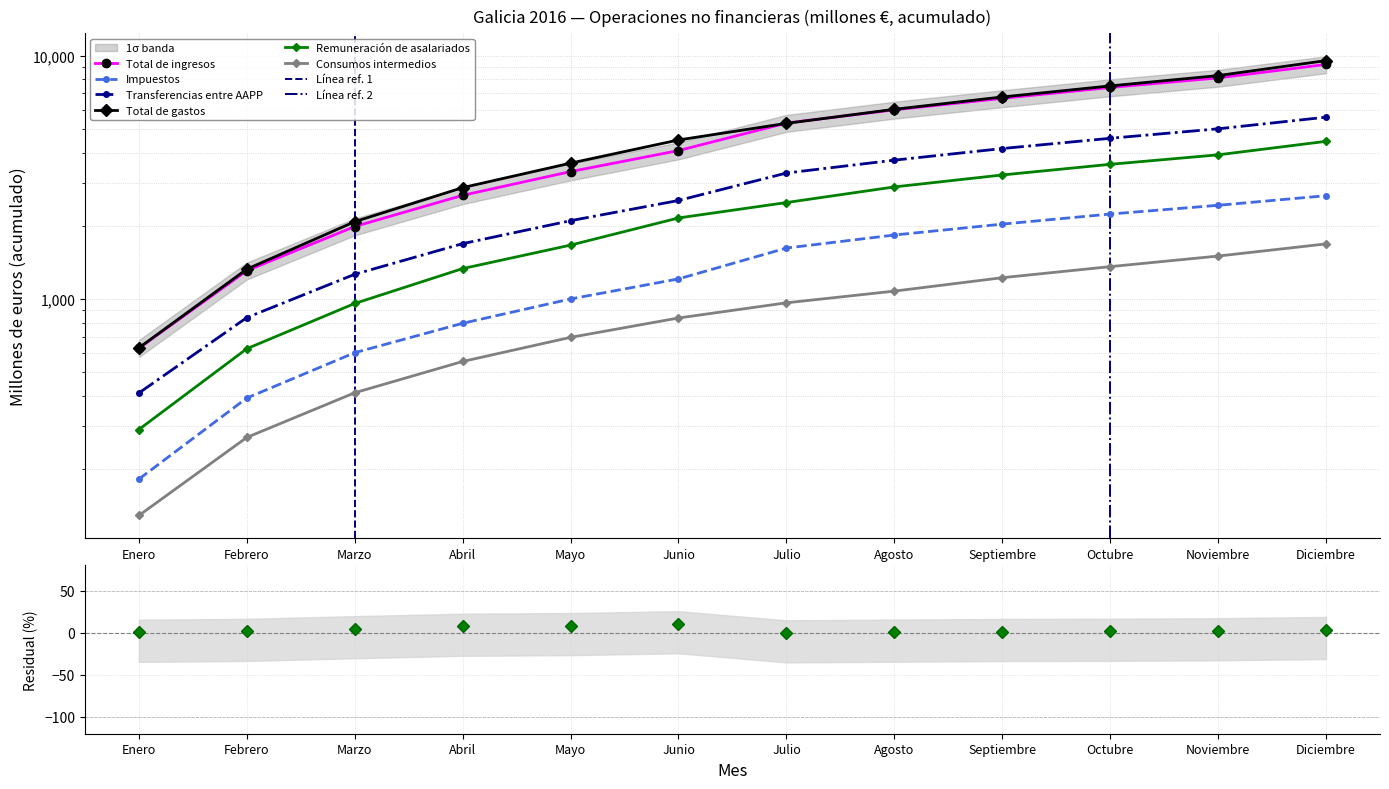

What is the label of the 6th point from the right?

Julio